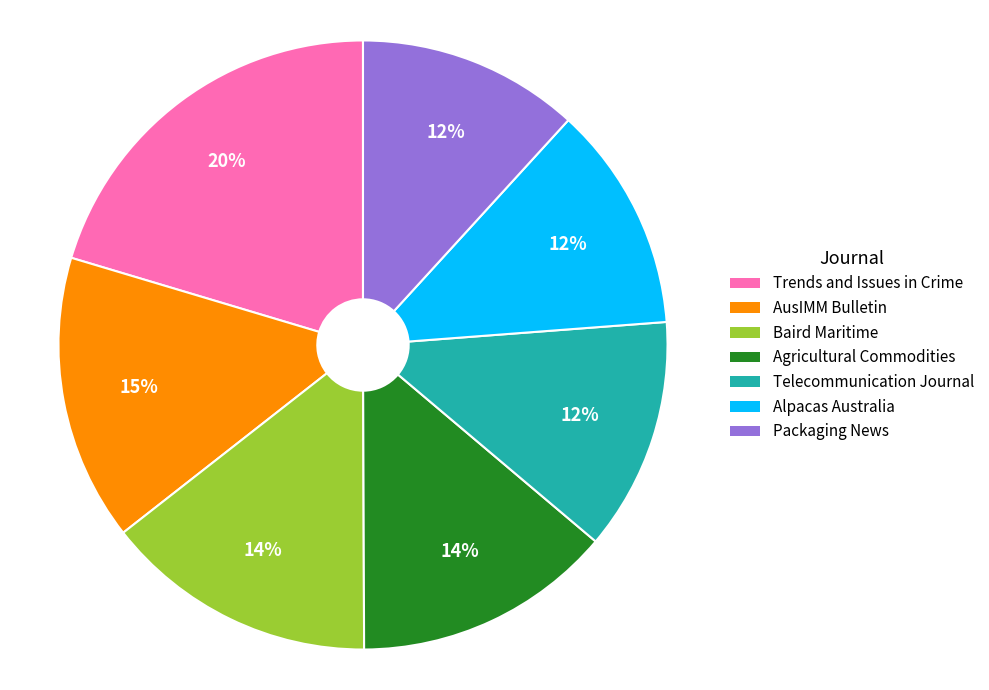

How many segments does this pie chart have?

7